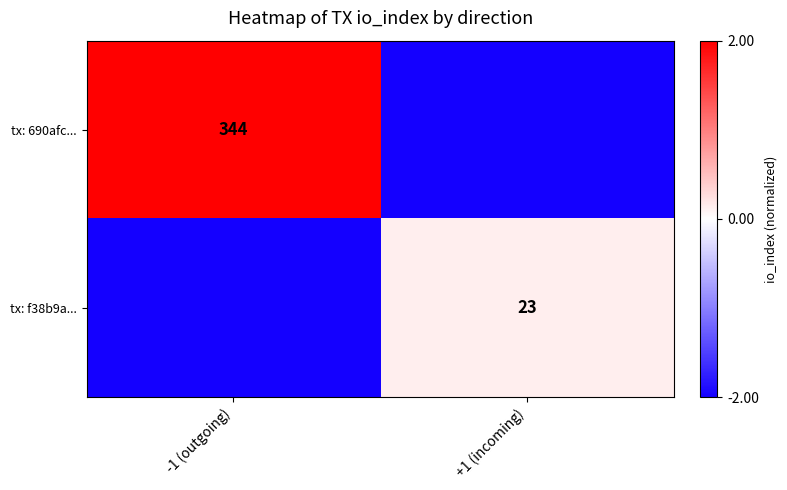

Between +1 (incoming) and -1 (outgoing), which is larger?

-1 (outgoing)